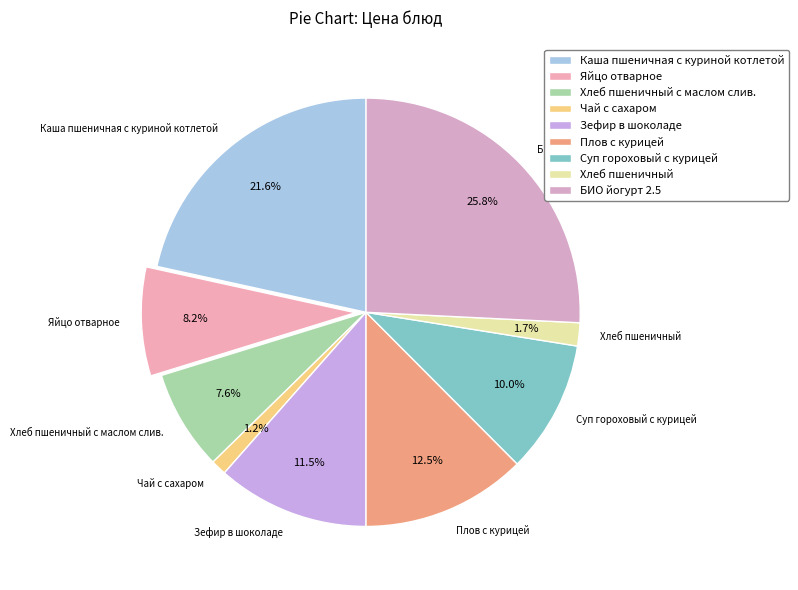

Is there a majority slice in this chart?

No